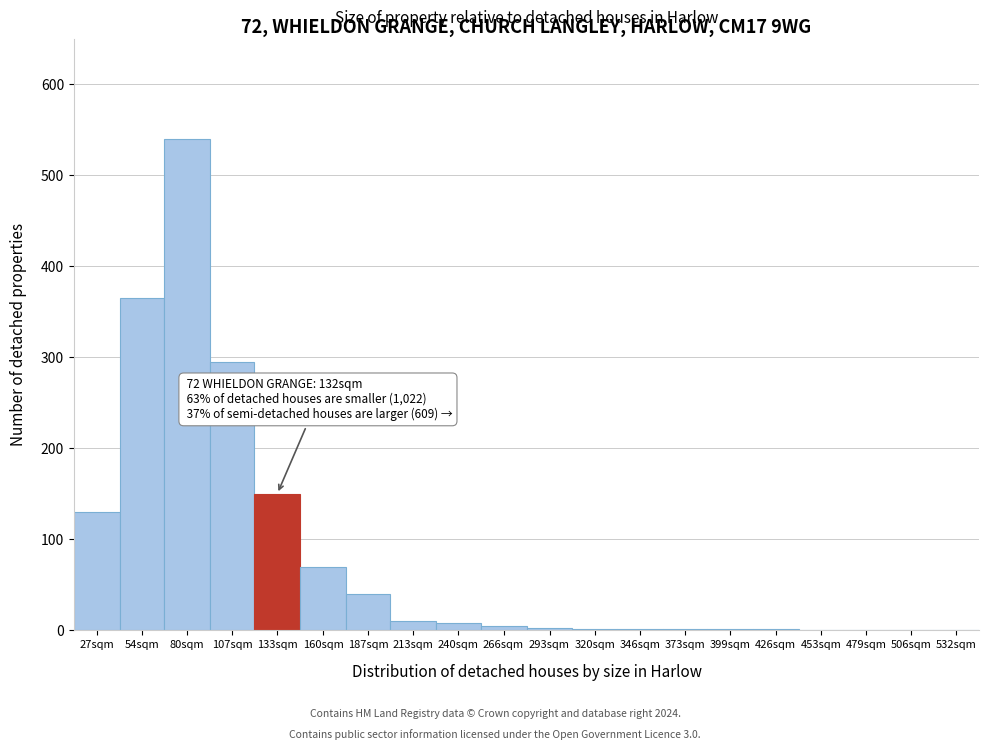

Is it true that the value at 133sqm is 235?

False